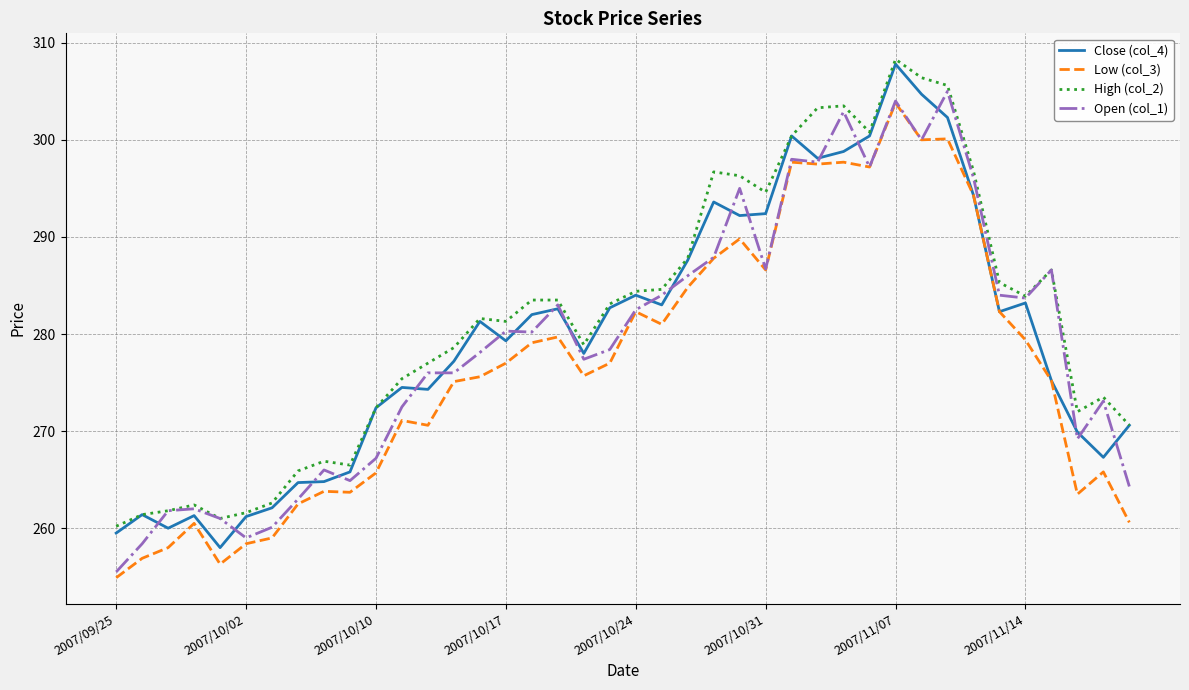

What is the lowest value of the Low (col_3) series?

254.9